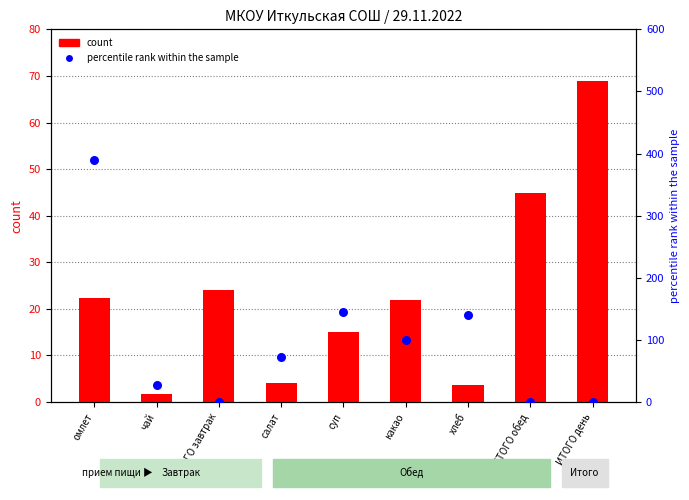

Which series contains the highest Y value?

percentile rank within the sample